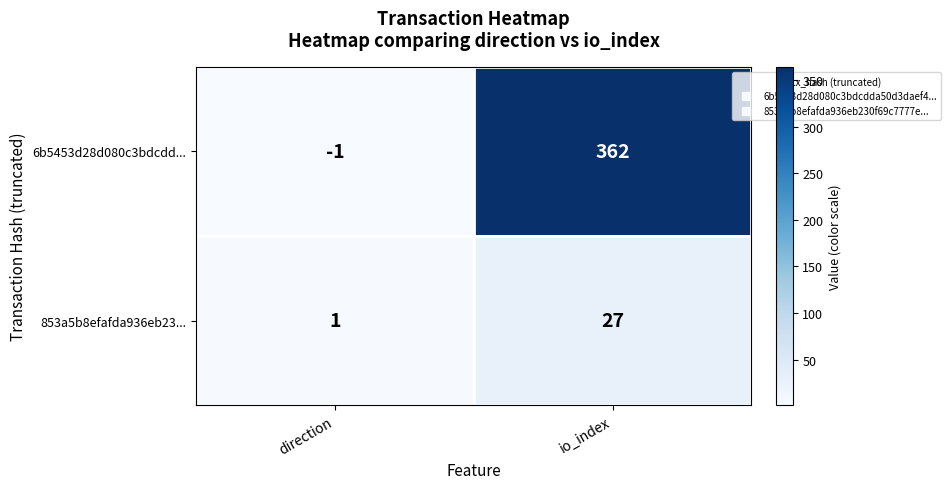

Is it true that 853a5b8efafda936eb23... equals 27 at io_index?

True